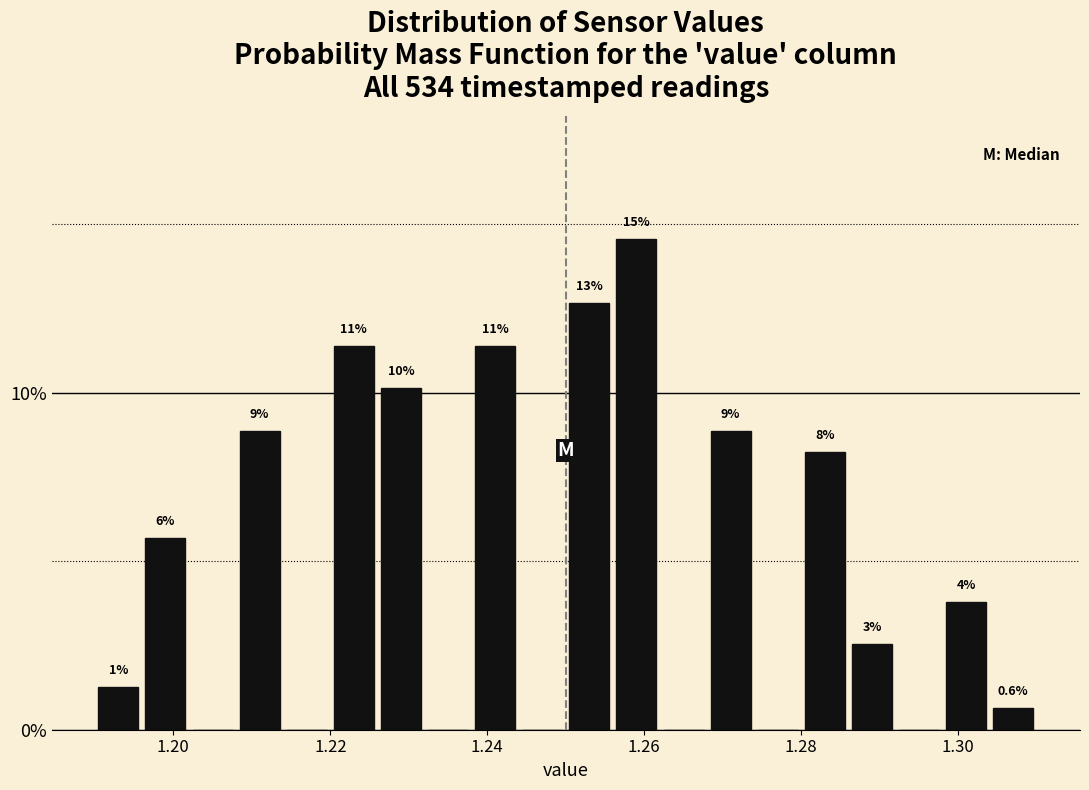

Read against the x-axis, roughly where is the centre of the tallest bar?

1.260